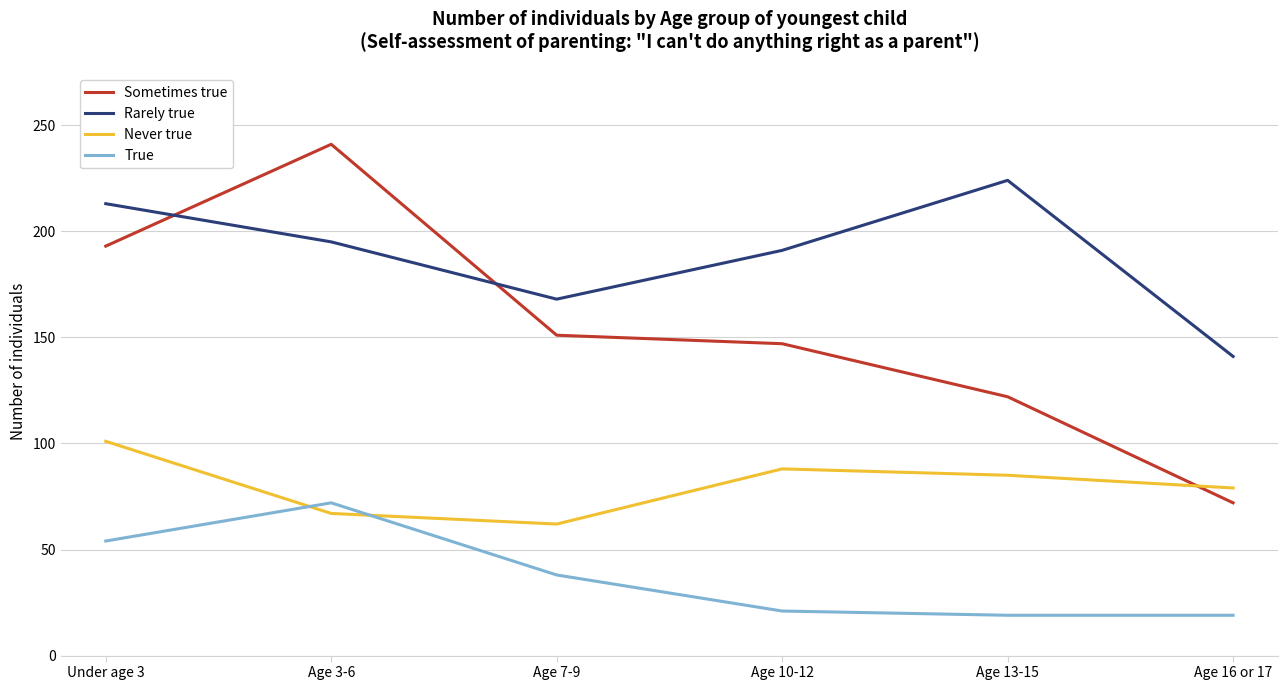

At Age 10-12, list the series in order from largest to smallest.

Rarely true, Sometimes true, Never true, True